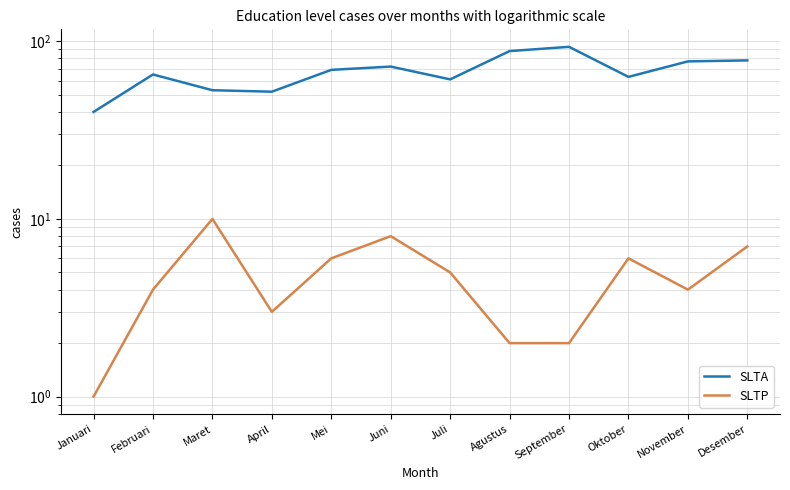

What is the difference between the highest and lowest values at Maret?

43